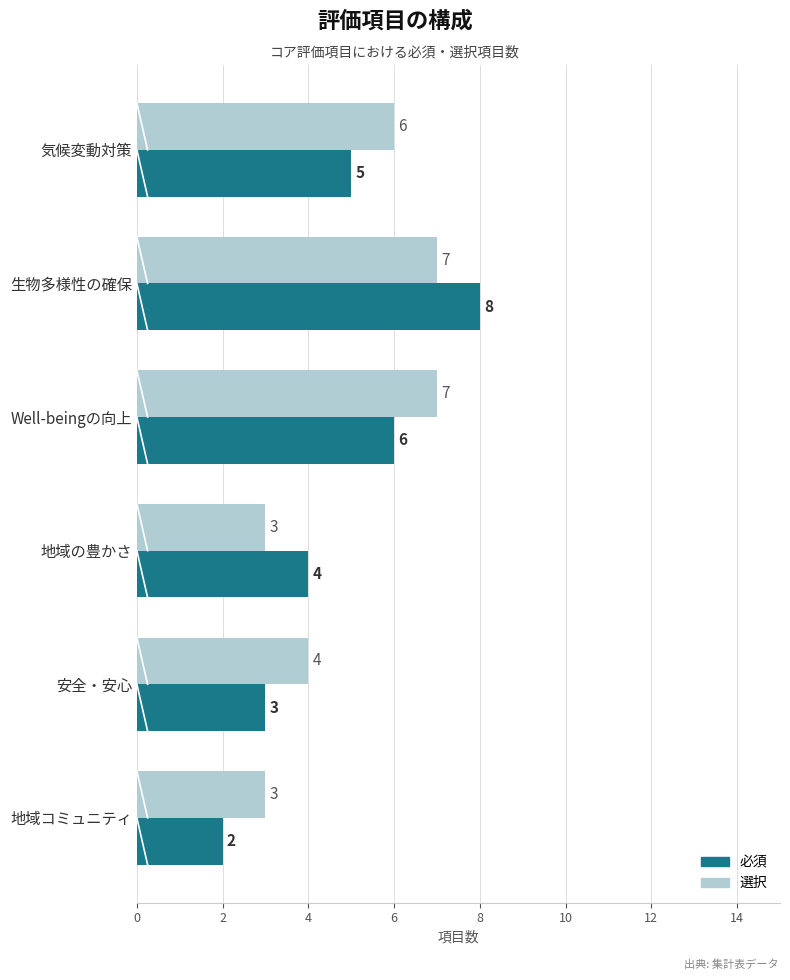

What is the difference between the maximum and second lowest values in the 必須 series?

5